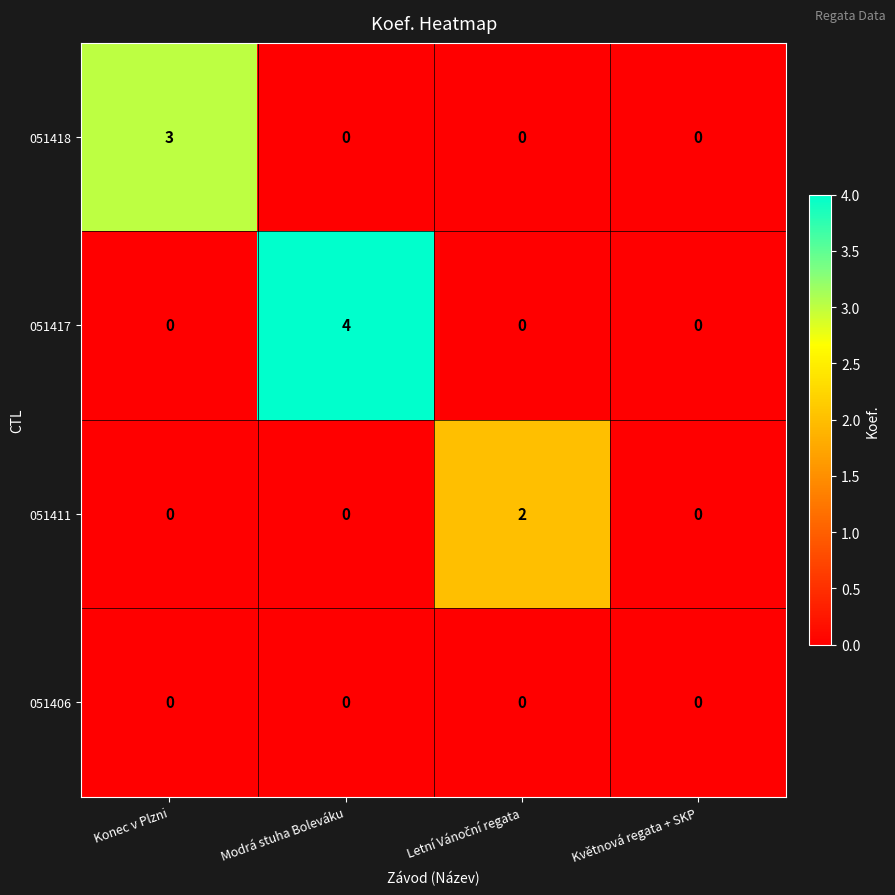

At which label does 051418 reach its peak?

Konec v Plzni